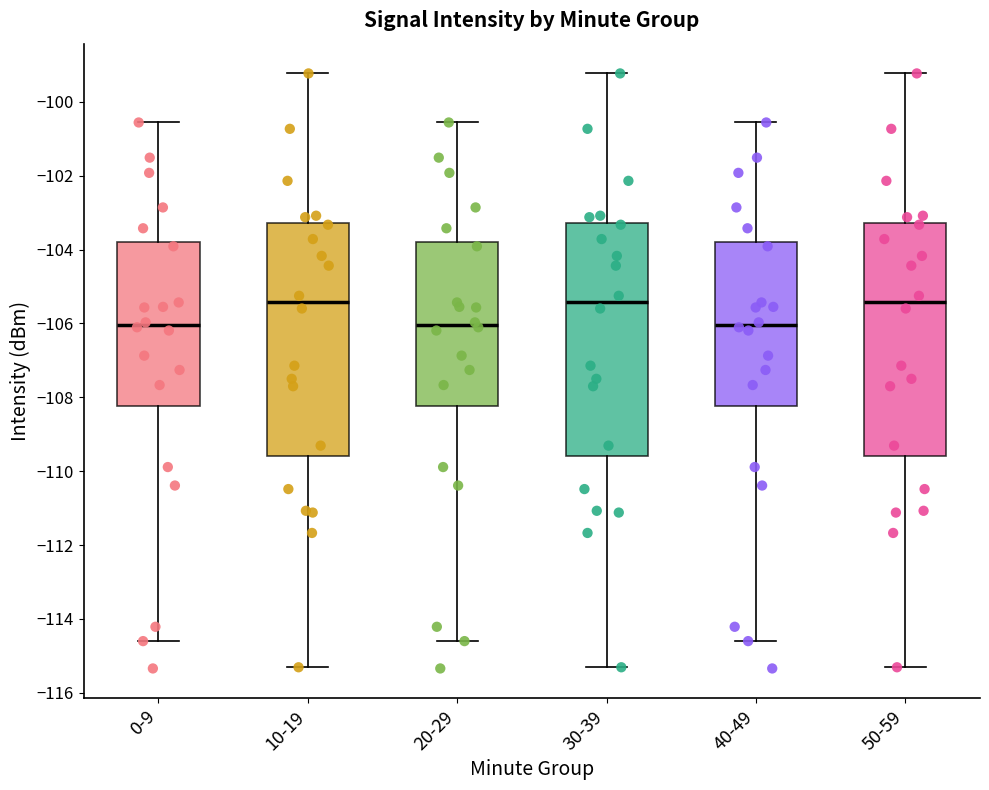

Where is the lower edge of the box for 10-19 on the y-axis? The values are not printed on the chart, so give them approximately, as read against the axis.

-109.6